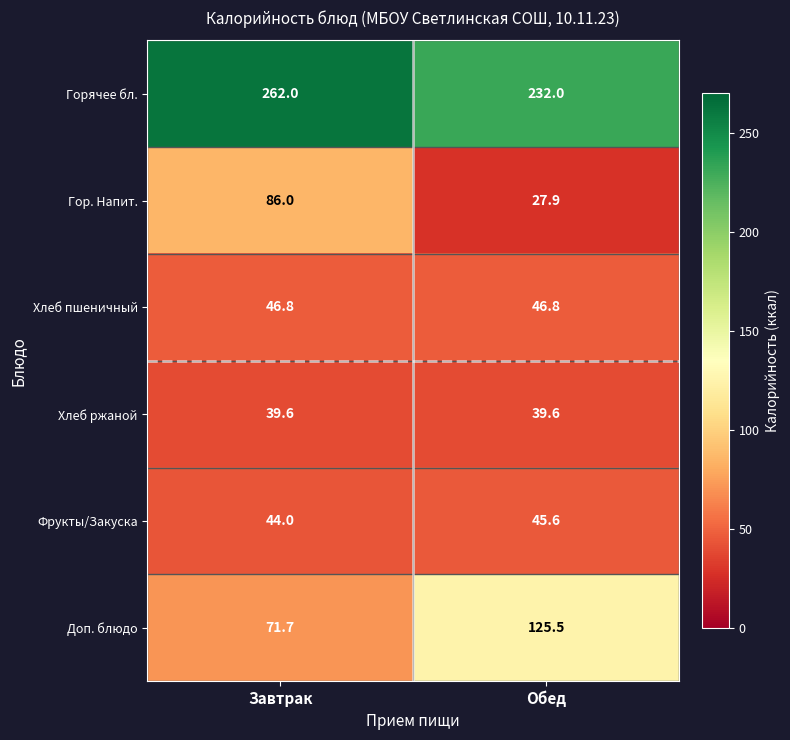

Reading left to right, transcribe all the data shown in this chart.

Горячее бл.: Завтрак=262.0	Обед=232.0
Гор. Напит.: Завтрак=86.0	Обед=27.9
Хлеб пшеничный: Завтрак=46.8	Обед=46.8
Хлеб ржаной: Завтрак=39.6	Обед=39.6
Фрукты/Закуска: Завтрак=44.0	Обед=45.6
Доп. блюдо: Завтрак=71.7	Обед=125.5